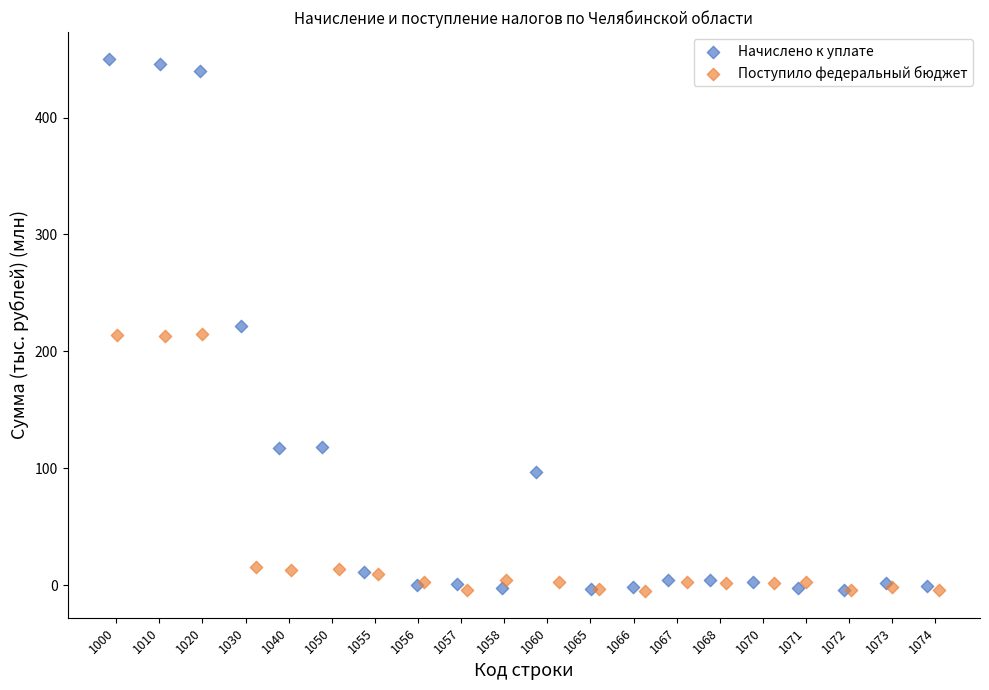

Which series has the widest spread of Y values?

Начислено к уплате